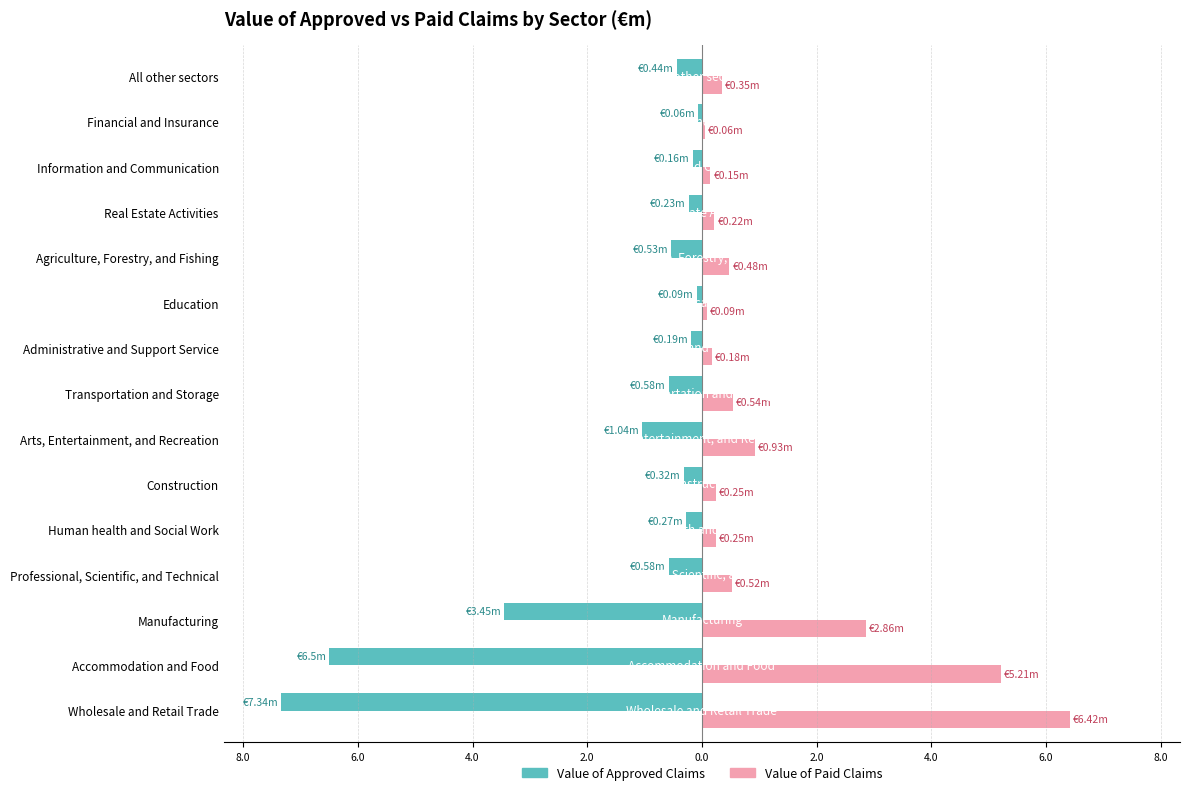

Which series has the largest range (max minus min)?

Value of Approved Claims